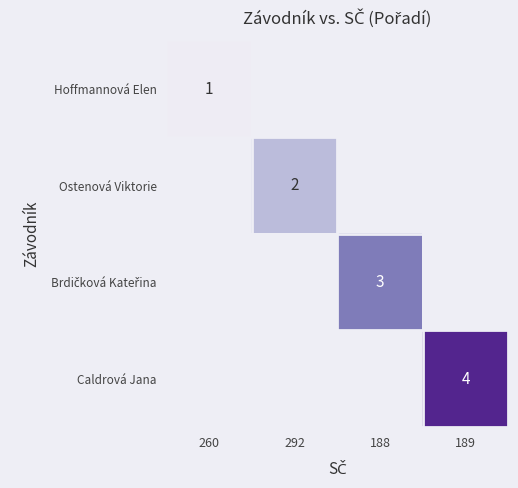

Count the number of categories in the chart.

4